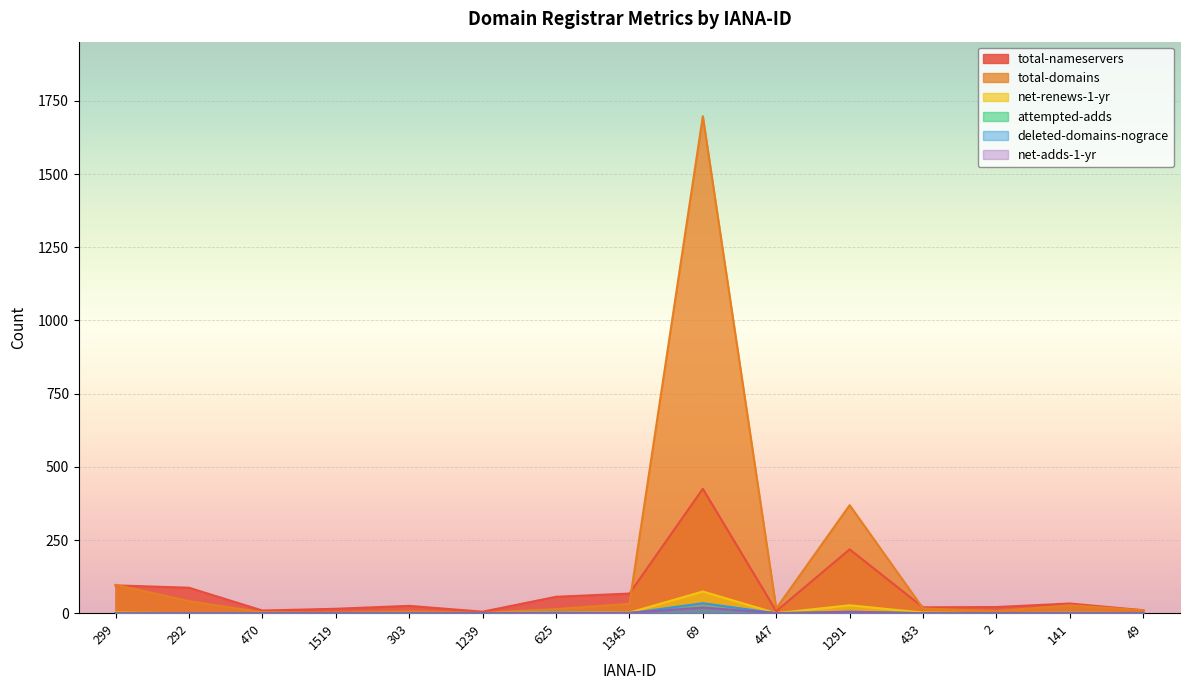

What is the value of the total-nameservers point at the 8th from the left?

67